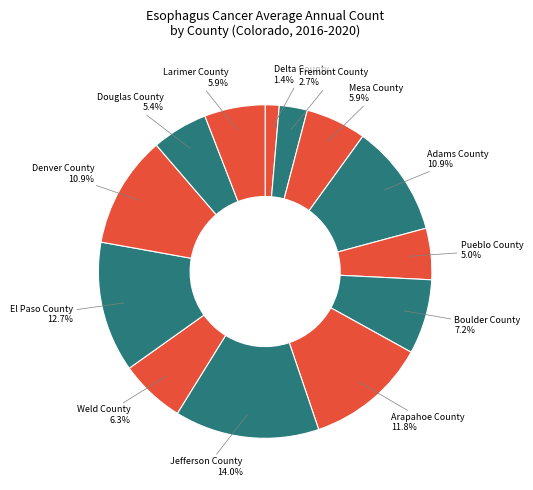

Is there a majority slice in this chart?

No